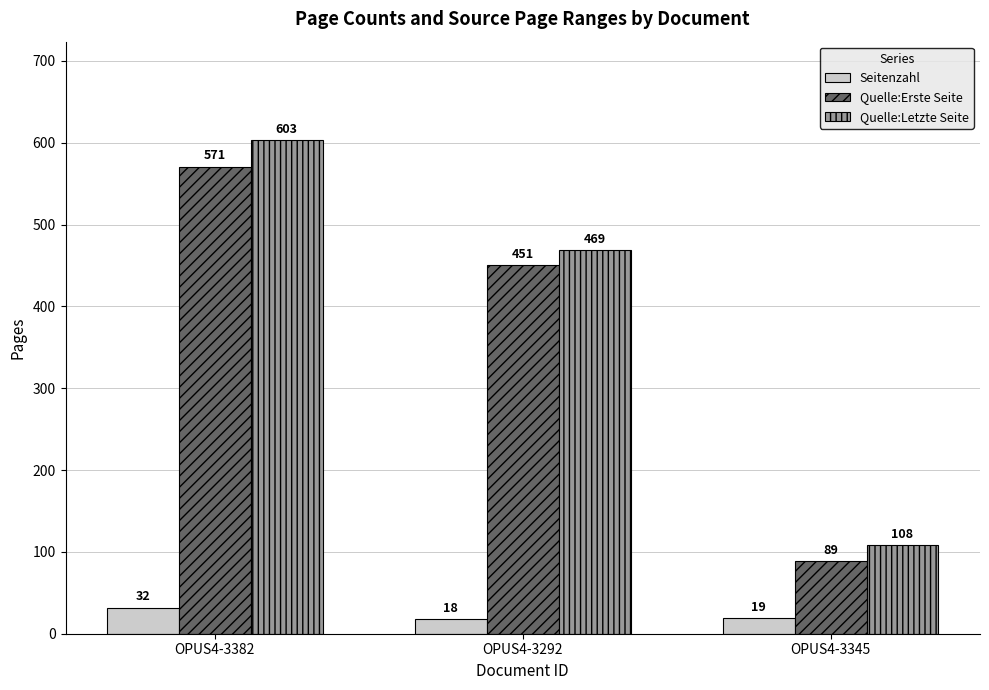

Reading left to right, what are all the values shown in this chart?

Seitenzahl: OPUS4-3382=32	OPUS4-3292=18	OPUS4-3345=19
Quelle:Erste Seite: OPUS4-3382=571	OPUS4-3292=451	OPUS4-3345=89
Quelle:Letzte Seite: OPUS4-3382=603	OPUS4-3292=469	OPUS4-3345=108